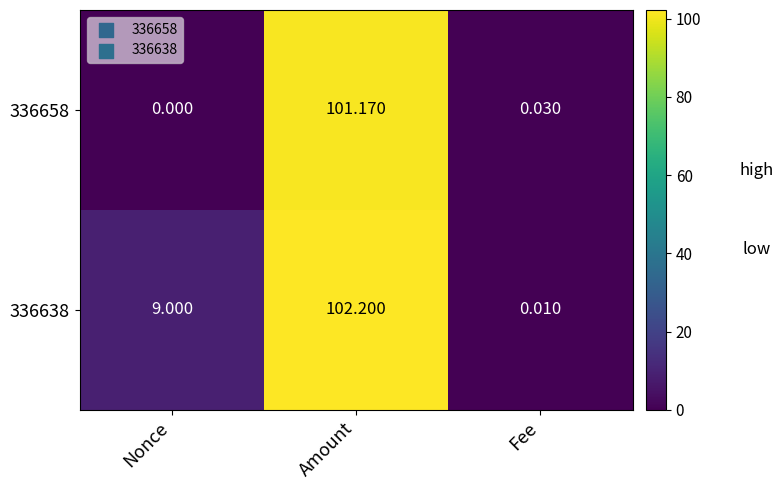

Rank the series by their average value, from highest to lowest.

336638, 336658